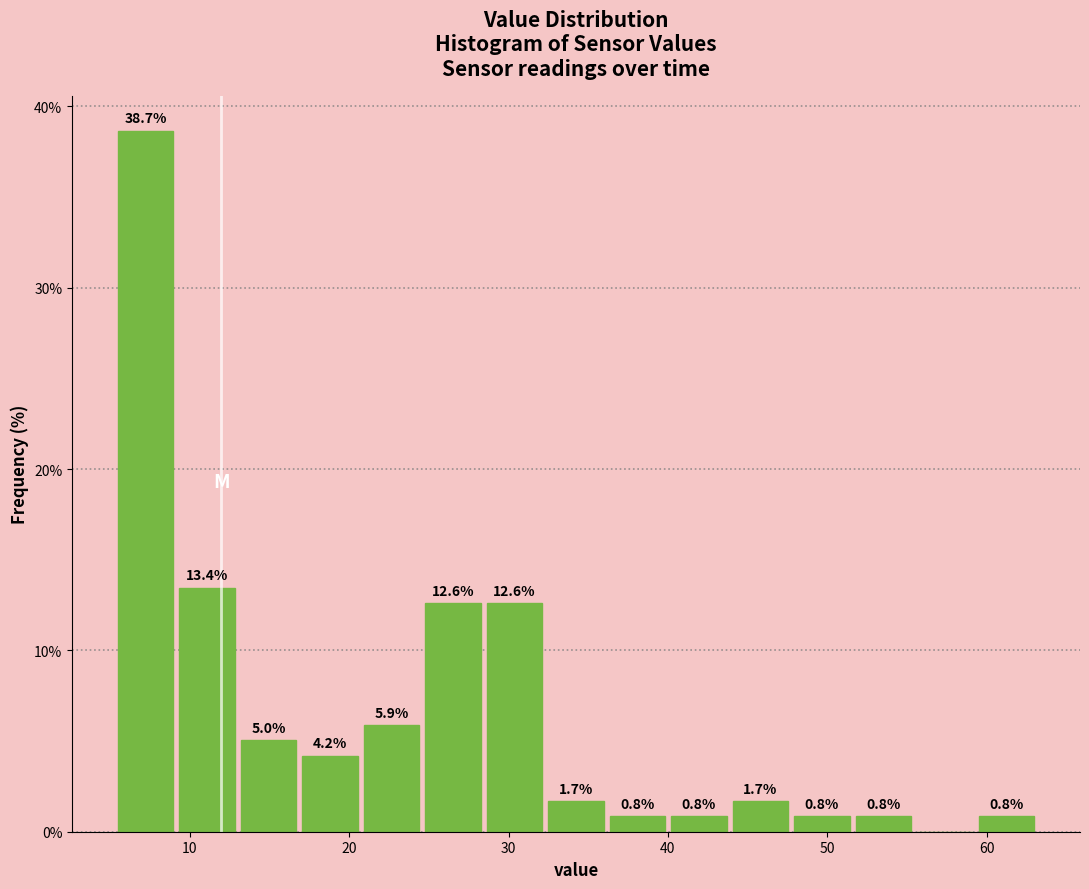

Around what value on the x-axis is the tallest bar? Give the approximate position of its centre, as read against the axis.

7